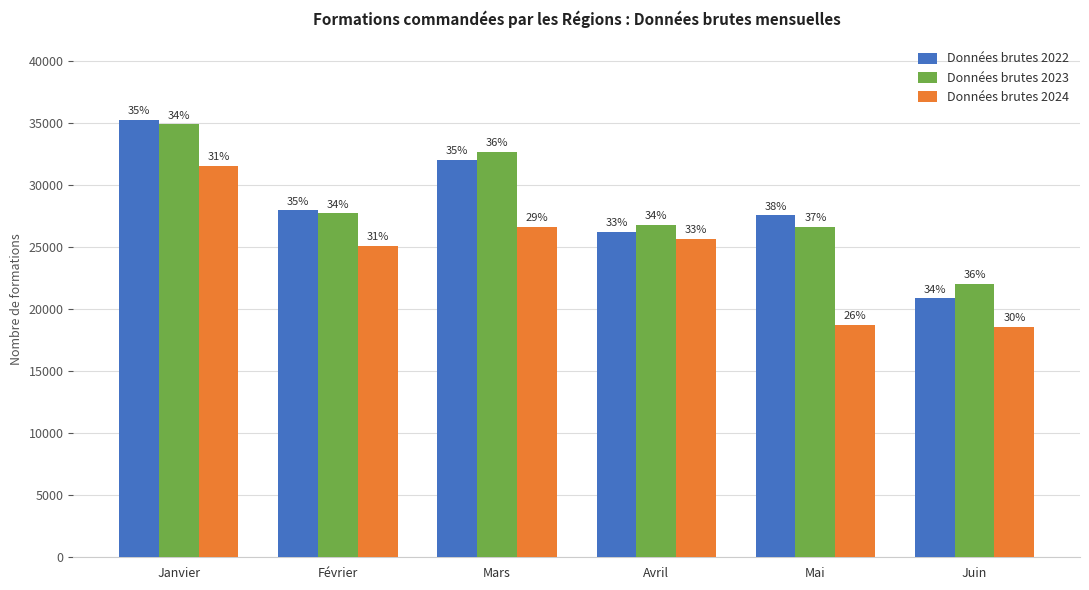

Which category has the highest value in the Données brutes 2022 series?

Janvier